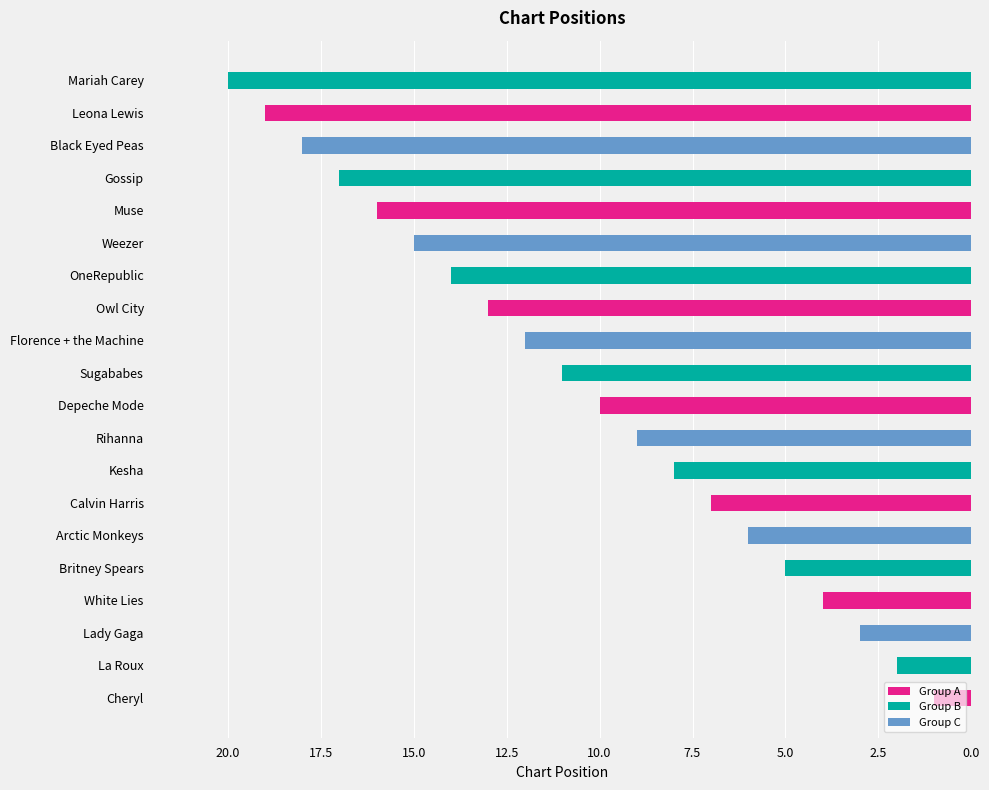

What is the change in value from La Roux to Depeche Mode?

+8